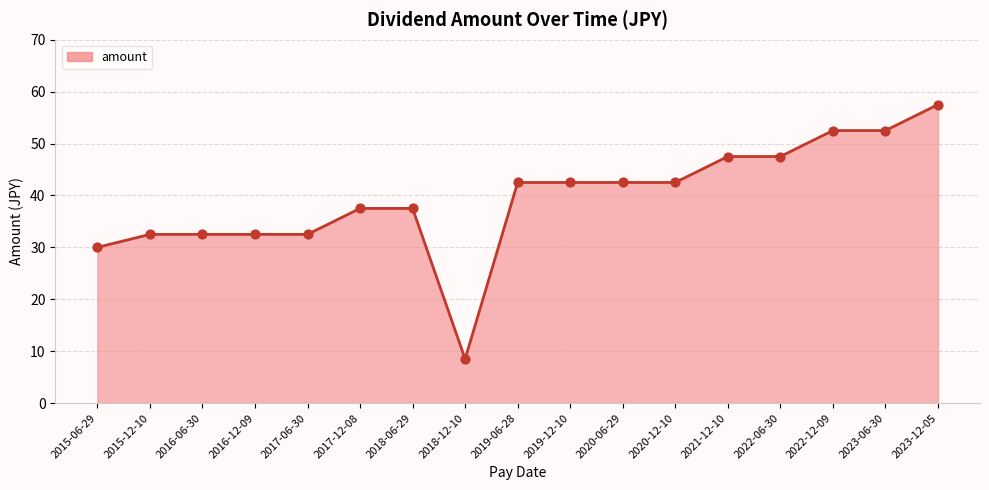

What is the change in value from 2015-06-29 to 2018-06-29?

+7.5